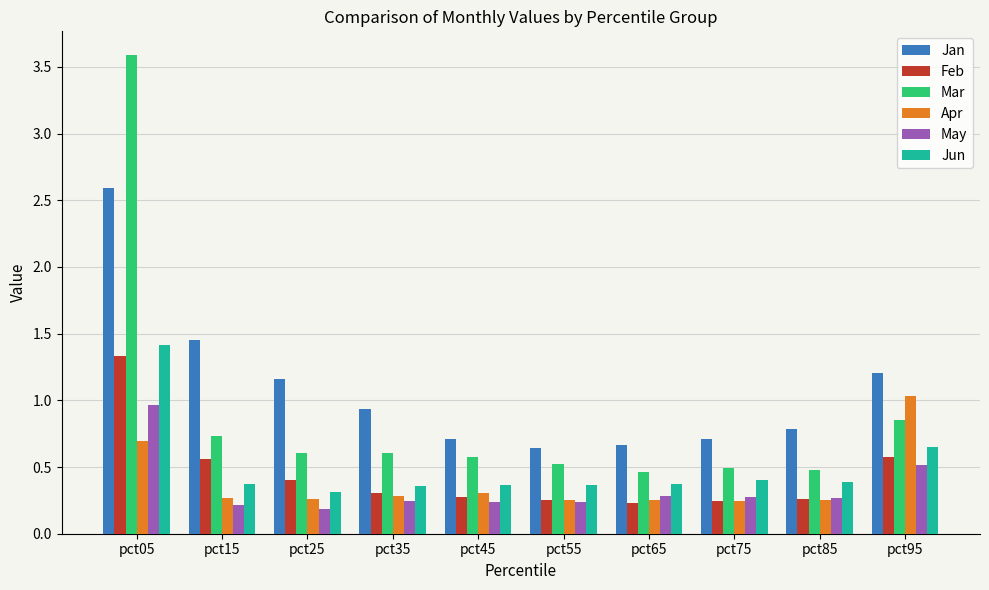

The value of Jan at pct05 is 4.3. True or false?

False